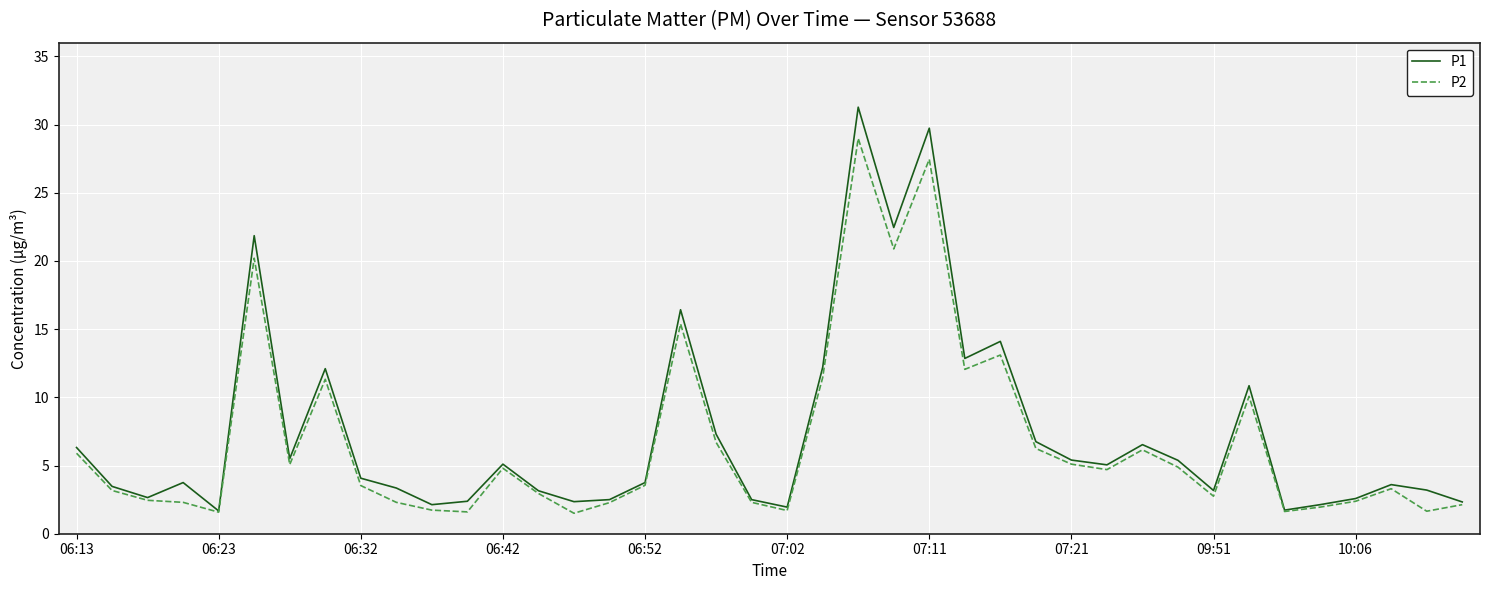

What is the greatest value displayed?

31.3